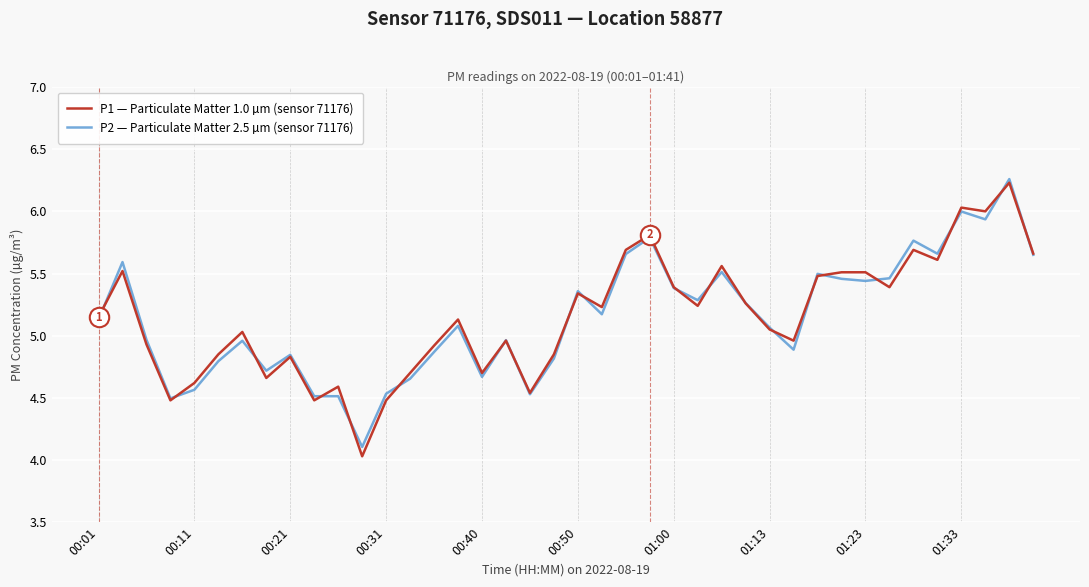

Which series has the largest range (max minus min)?

P1 — Particulate Matter 1.0 µm (sensor 71176)